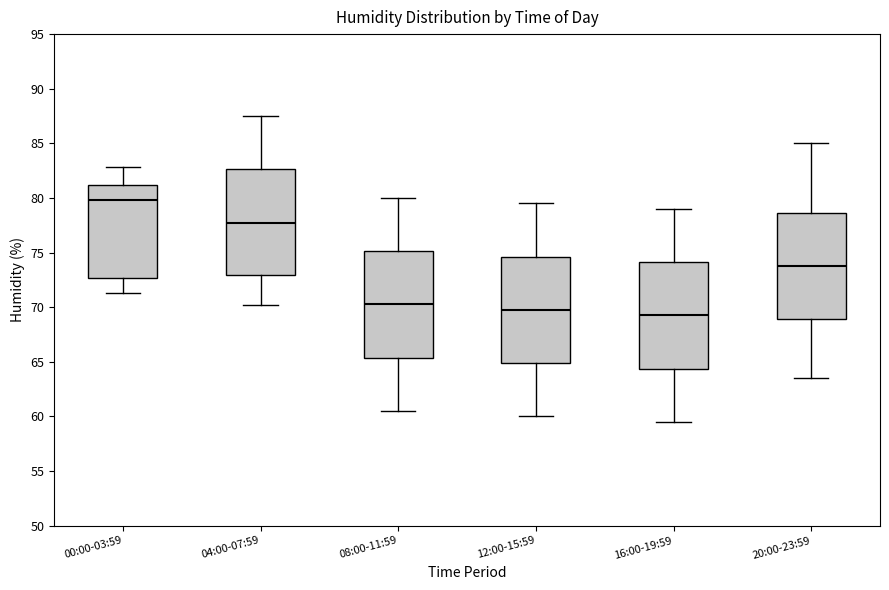

Which box has the lowest median line?

16:00-19:59